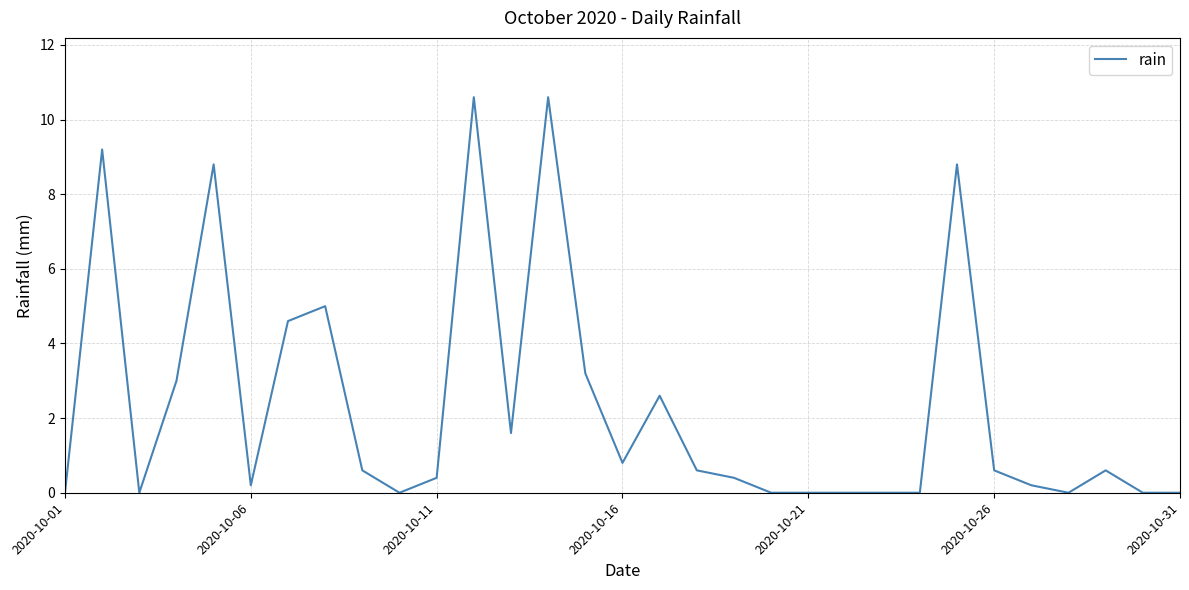

Reading left to right, list all the values displayed in this chart.

0.0	9.2	0.0	3.0	8.8	0.2	4.6	5.0	0.6	0.0	0.4	10.6	1.6	10.6	3.2	0.8	2.6	0.6	0.4	0.0	0.0	0.0	0.0	0.0	8.8	0.6	0.2	0.0	0.6	0.0	0.0